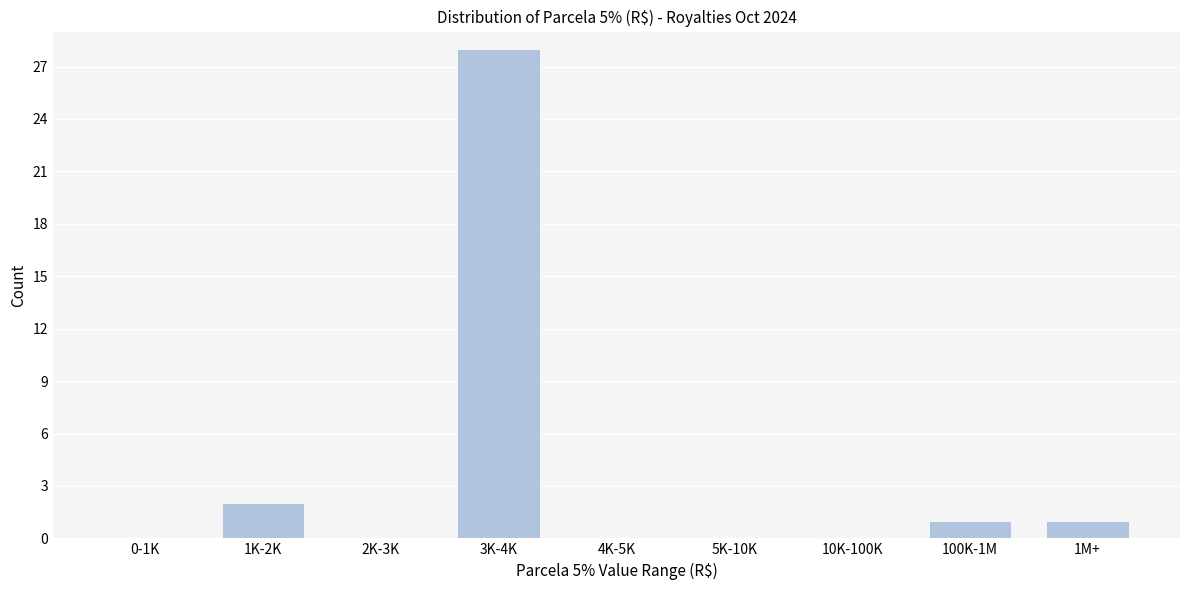

Reading right to left, what are all the values shown in this chart?

1M+=1	100K-1M=1	10K-100K=0	5K-10K=0	4K-5K=0	3K-4K=28	2K-3K=0	1K-2K=2	0-1K=0